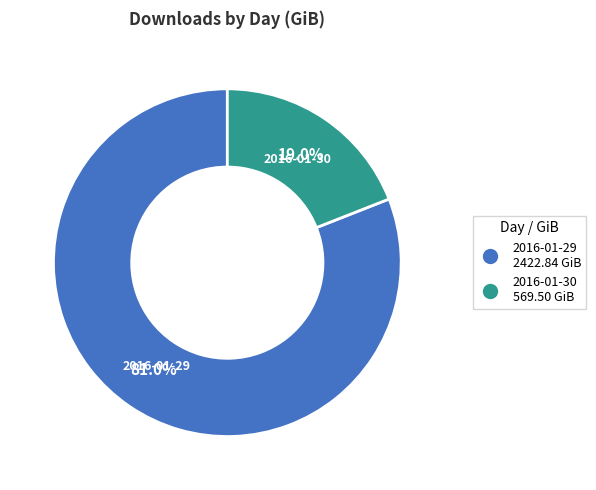

Is it true that 2016-01-30 is 19% of the pie?

True